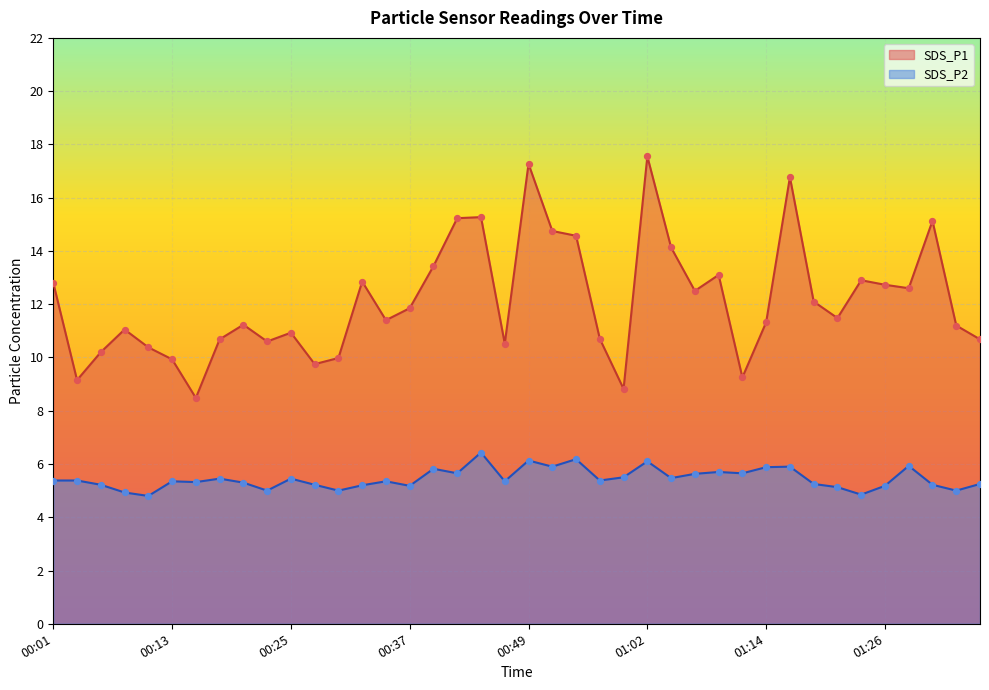

Which series reaches the minimum Y coordinate?

SDS_P2